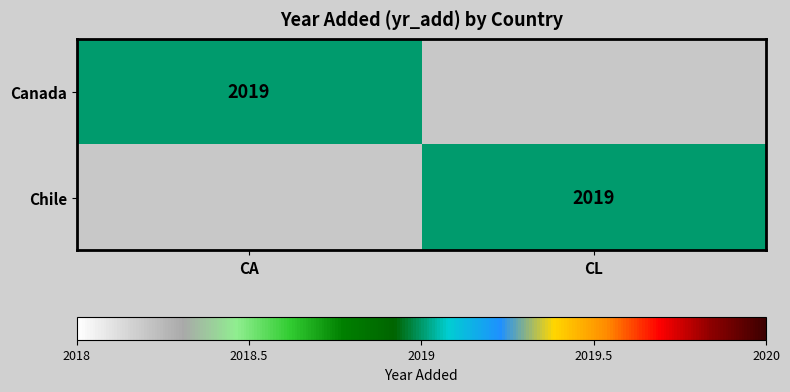

True or false: Canada has a value of 447 at CA.

False